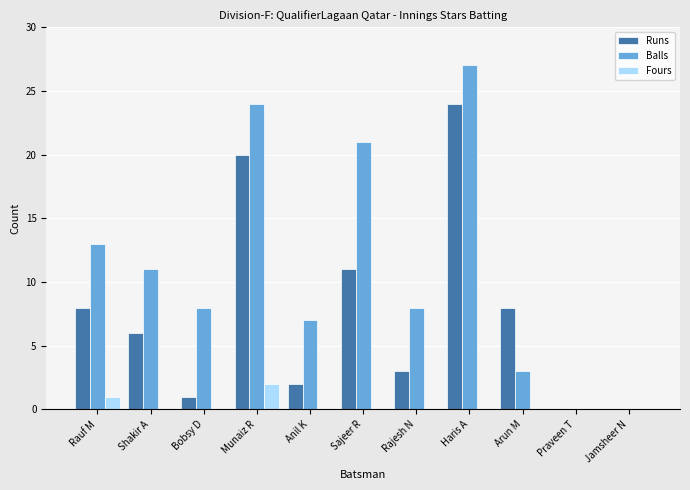

Between Bobsy D and Jamsheer N, which series saw the biggest shift?

Balls